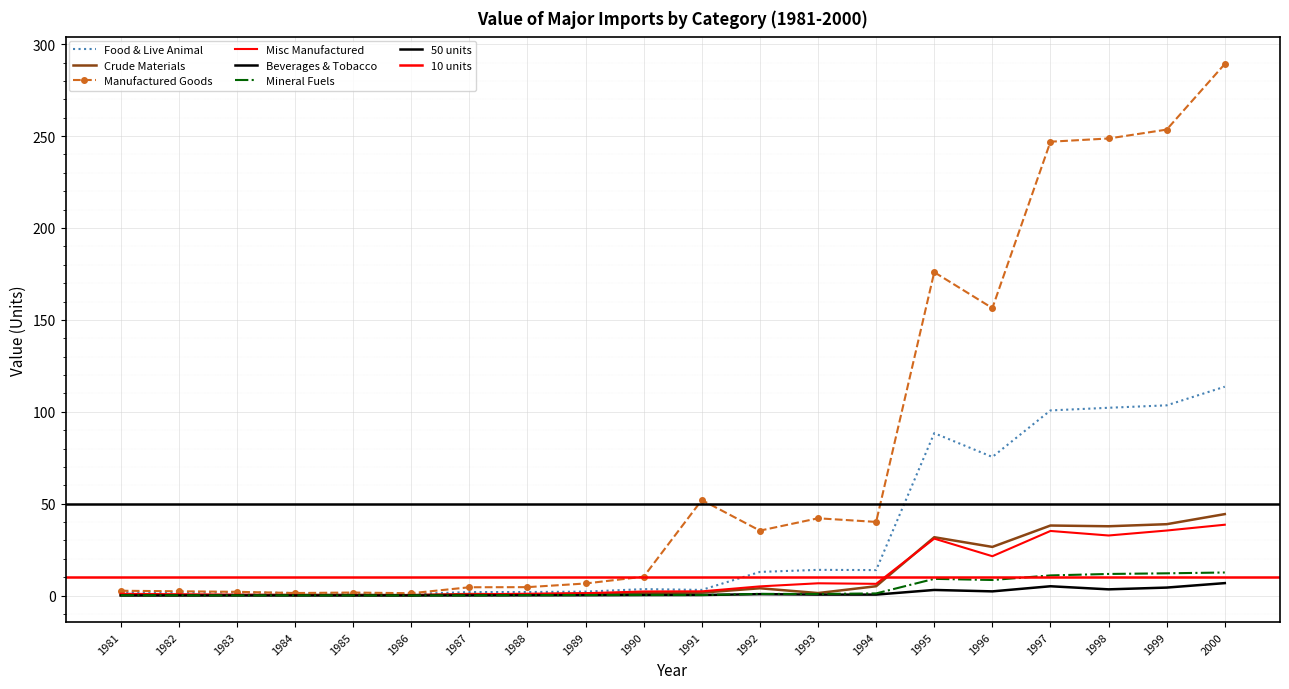

Is the value of Mineral Fuels at 1989 greater than the value of Crude Materials at 1999?

No